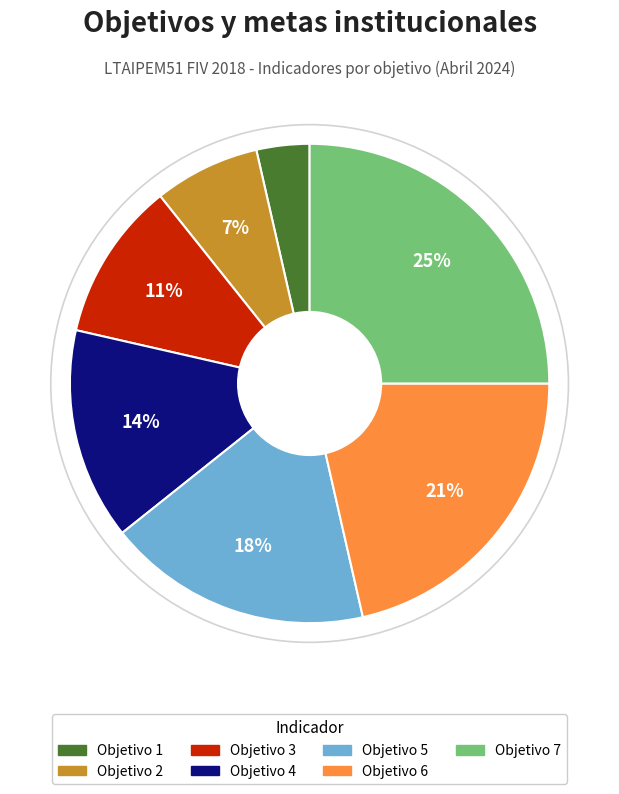

To the nearest percent, what percentage of the pie is Objetivo 3?

11%